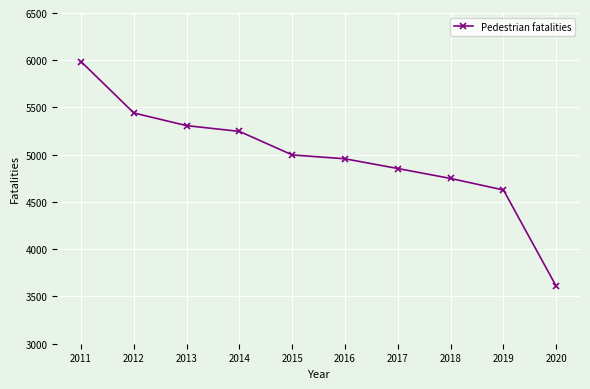

How many distinct data groups are displayed?

1